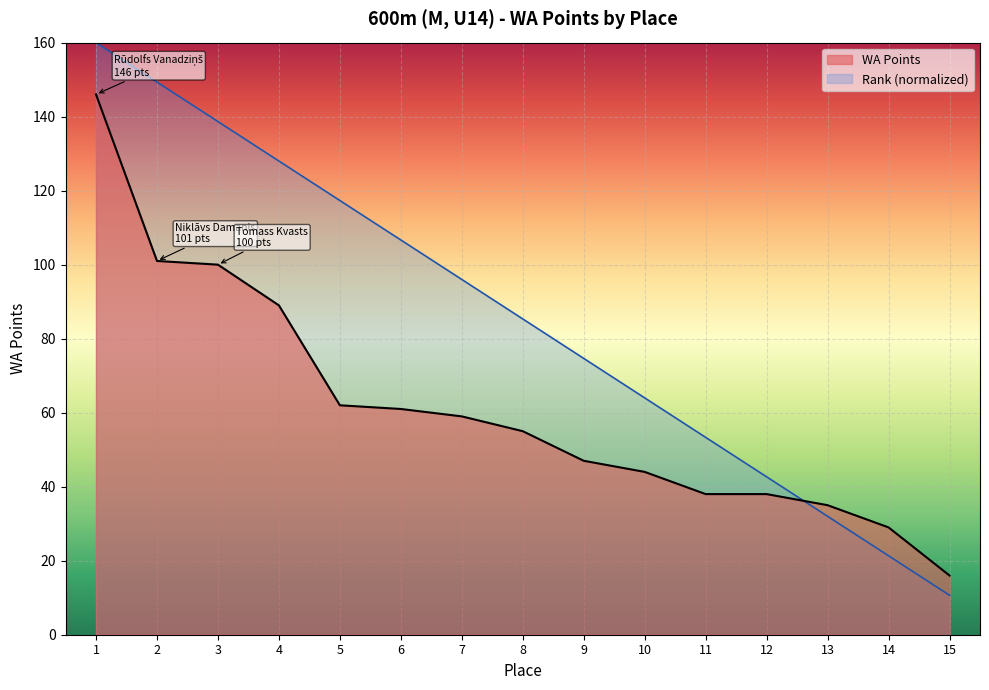

Which category has the lowest value in the WA Points series?

15